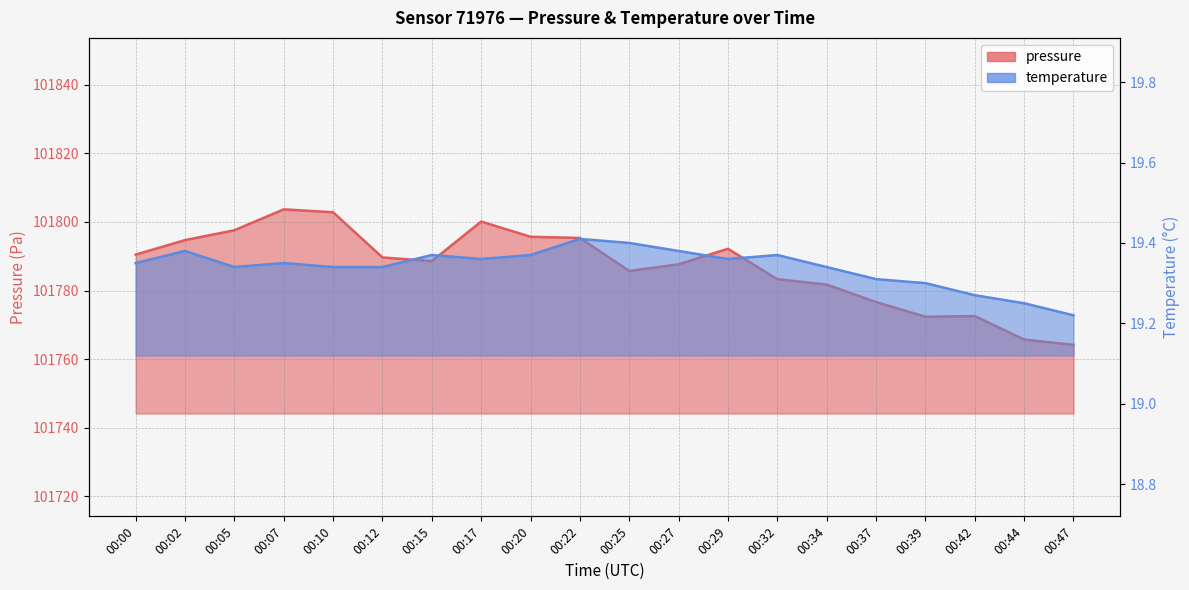

Does the chart have visible grid lines?

Yes